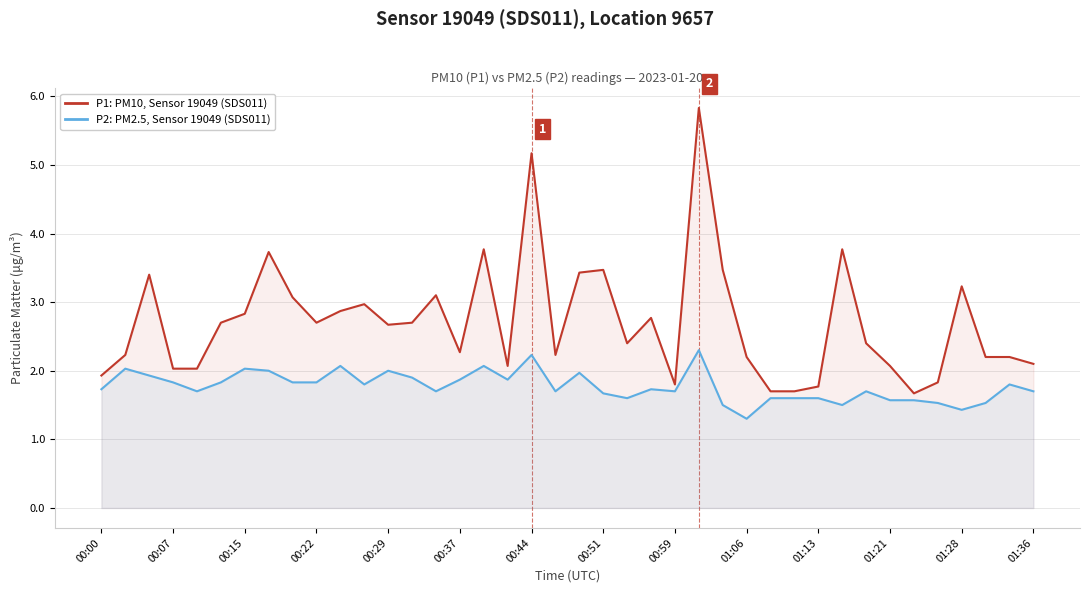

The P2: PM2.5, Sensor 19049 (SDS011) series shows 2.6 at 01:36. True or false?

False